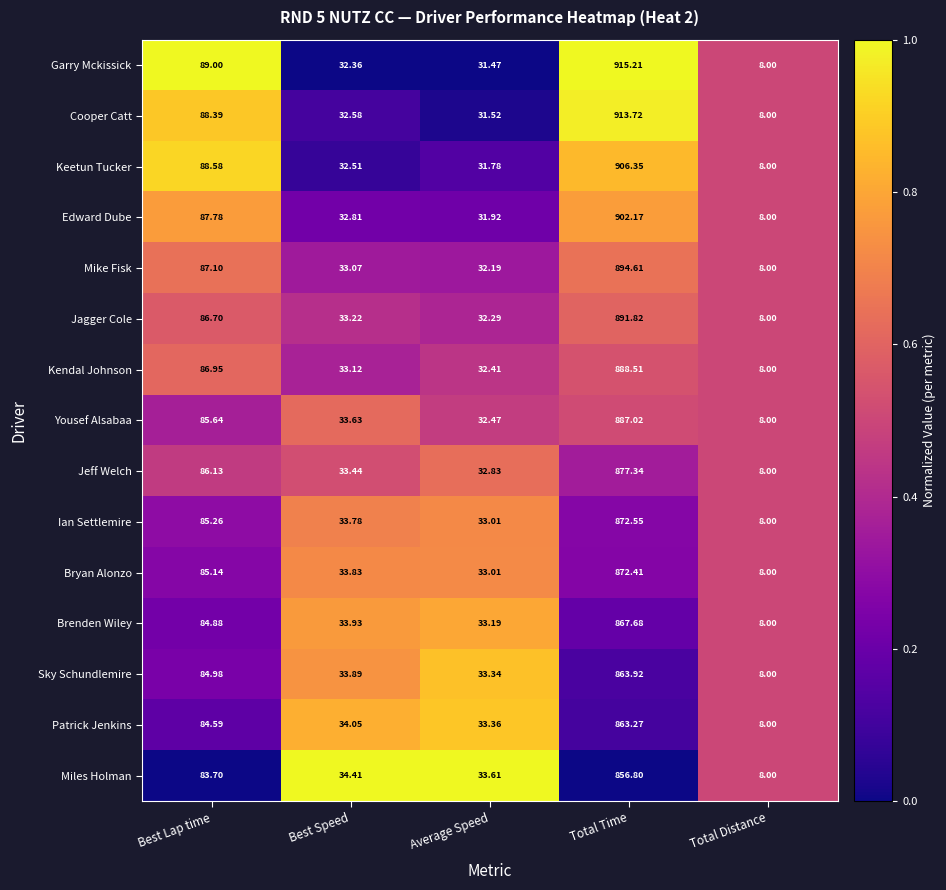

Which label corresponds to the smallest value in the chart?

Total Distance